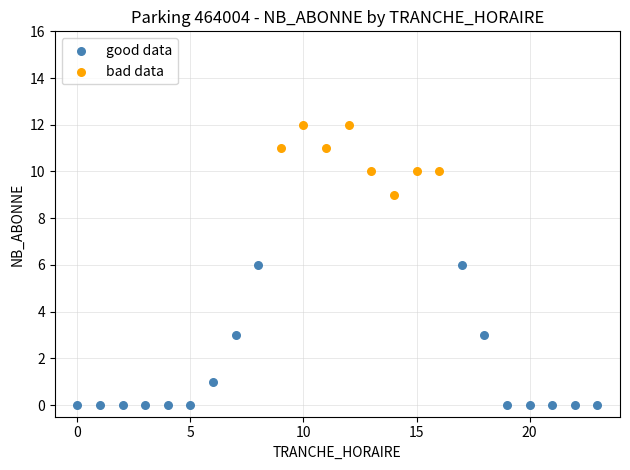

Which series has the widest spread of Y values?

good data